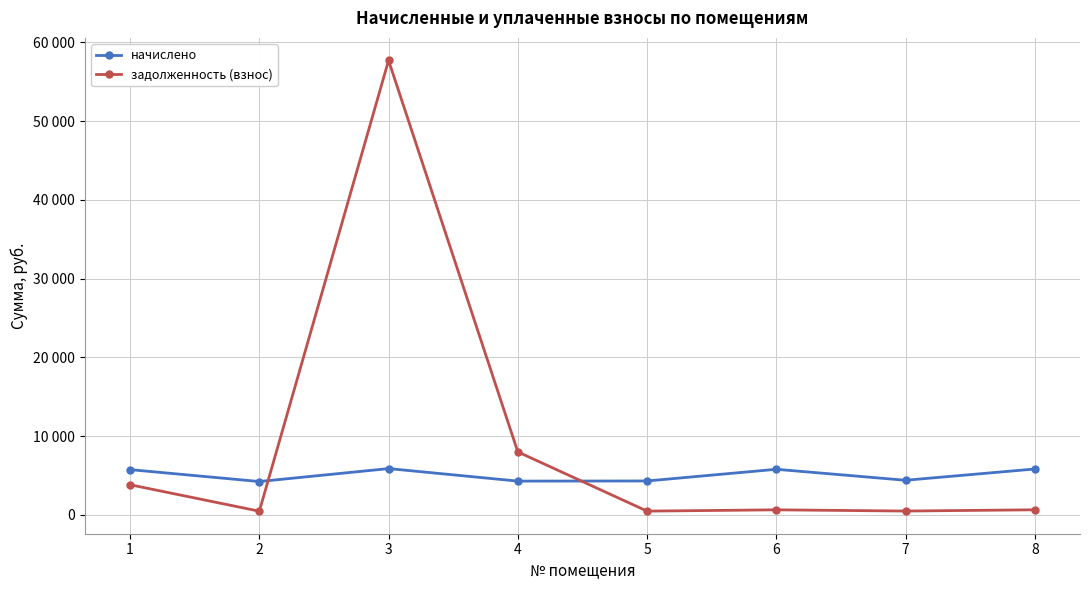

Which category has the lowest value across all series?

2